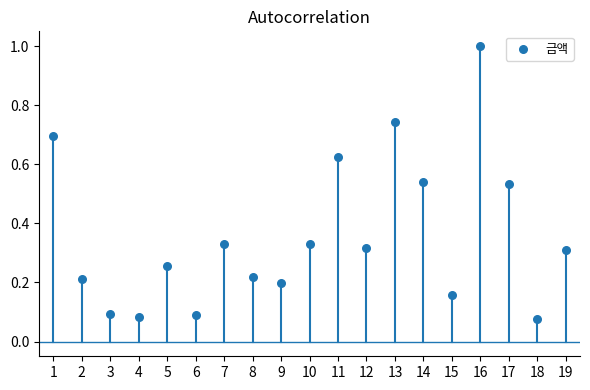

What is the range of Y values (max minus min)?

0.9